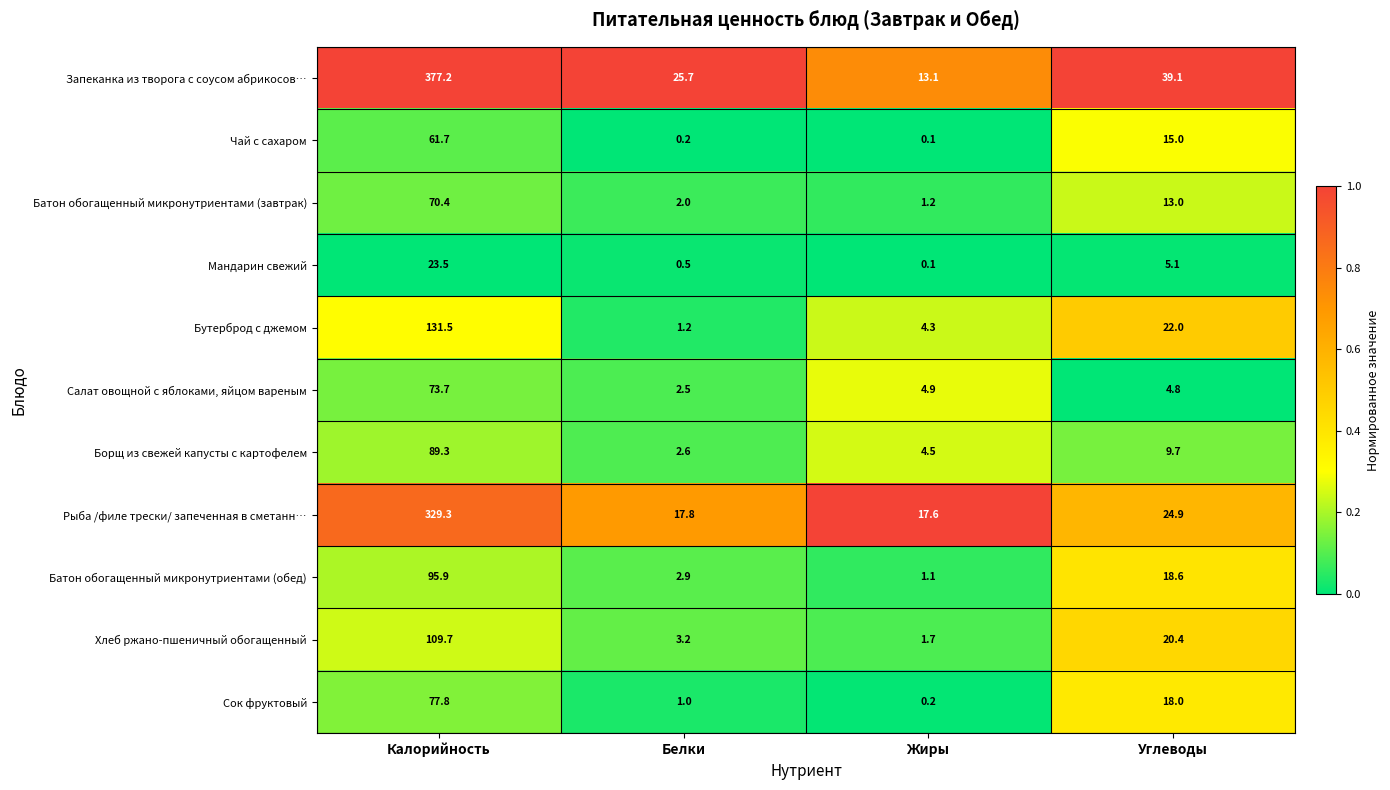

Rank the series by their maximum value, from highest to lowest.

Запеканка из творога с соусом абрикосов…, Рыба /филе трески/ запеченная в сметанн…, Бутерброд с джемом, Хлеб ржано-пшеничный обогащенный, Батон обогащенный микронутриентами (обед), Борщ из свежей капусты с картофелем, Сок фруктовый, Салат овощной с яблоками, яйцом вареным, Батон обогащенный микронутриентами (завтрак), Чай с сахаром, Мандарин свежий